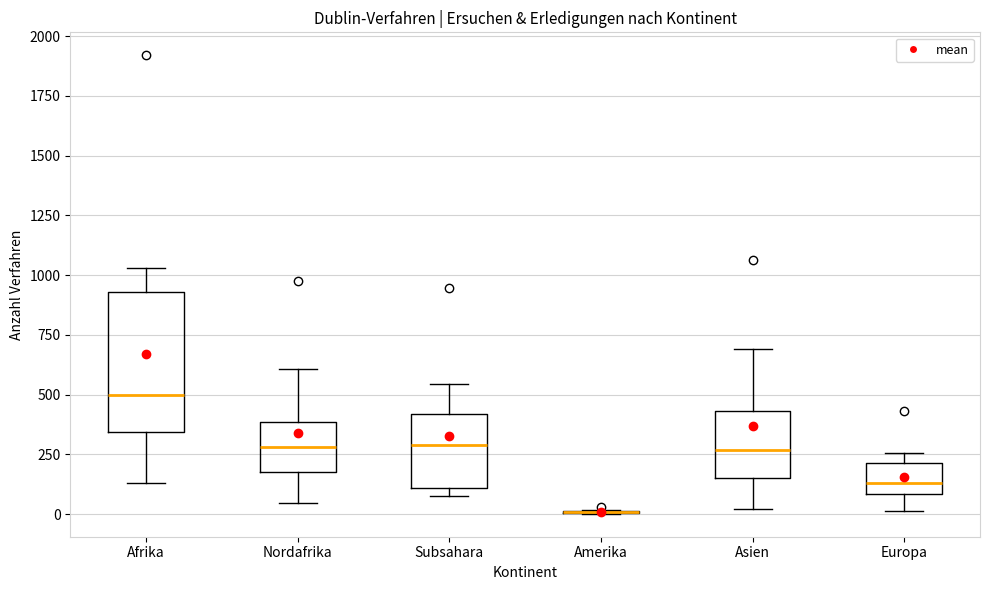

Where is the upper edge of the box for Nordafrika on the y-axis? The values are not printed on the chart, so give them approximately, as read against the axis.

400